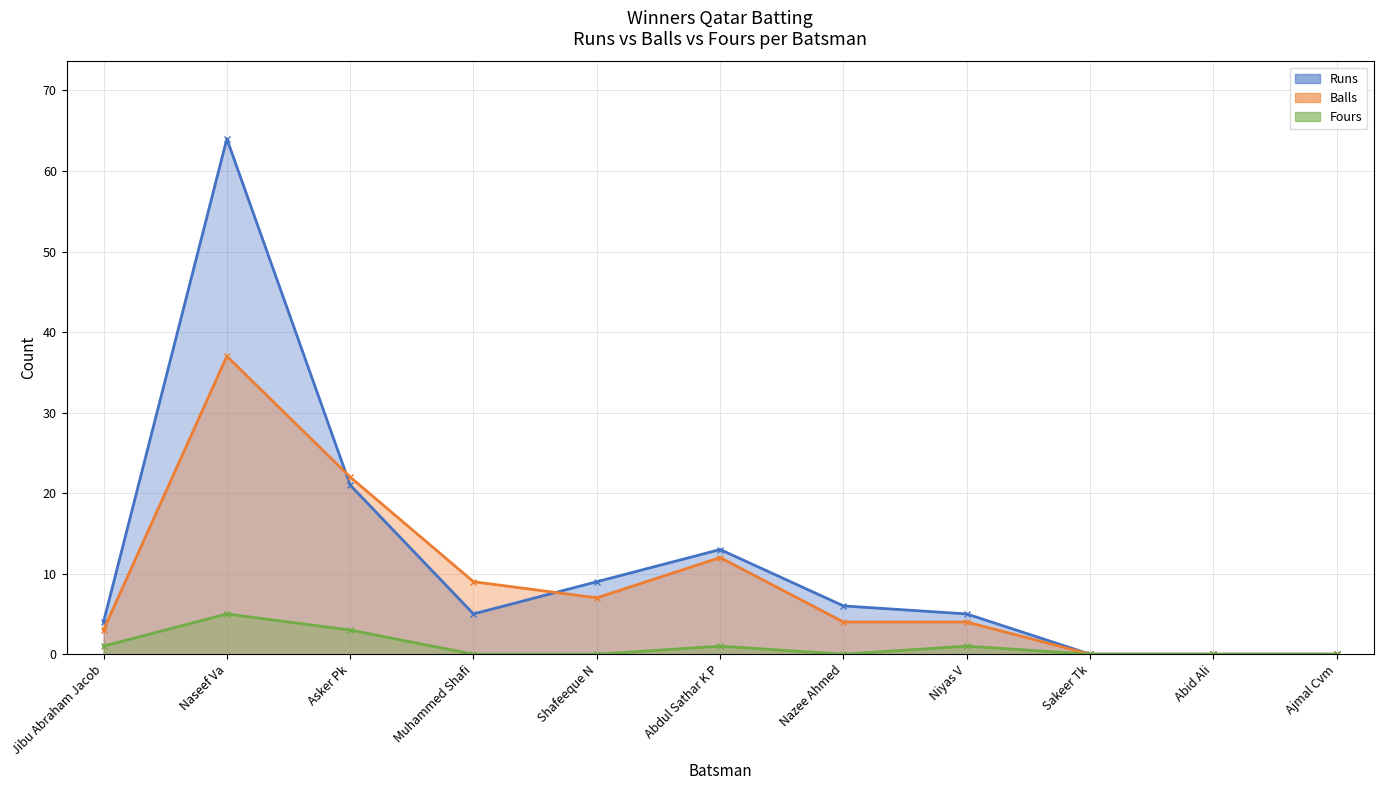

List the series in order of their peak value, lowest first.

Fours, Balls, Runs